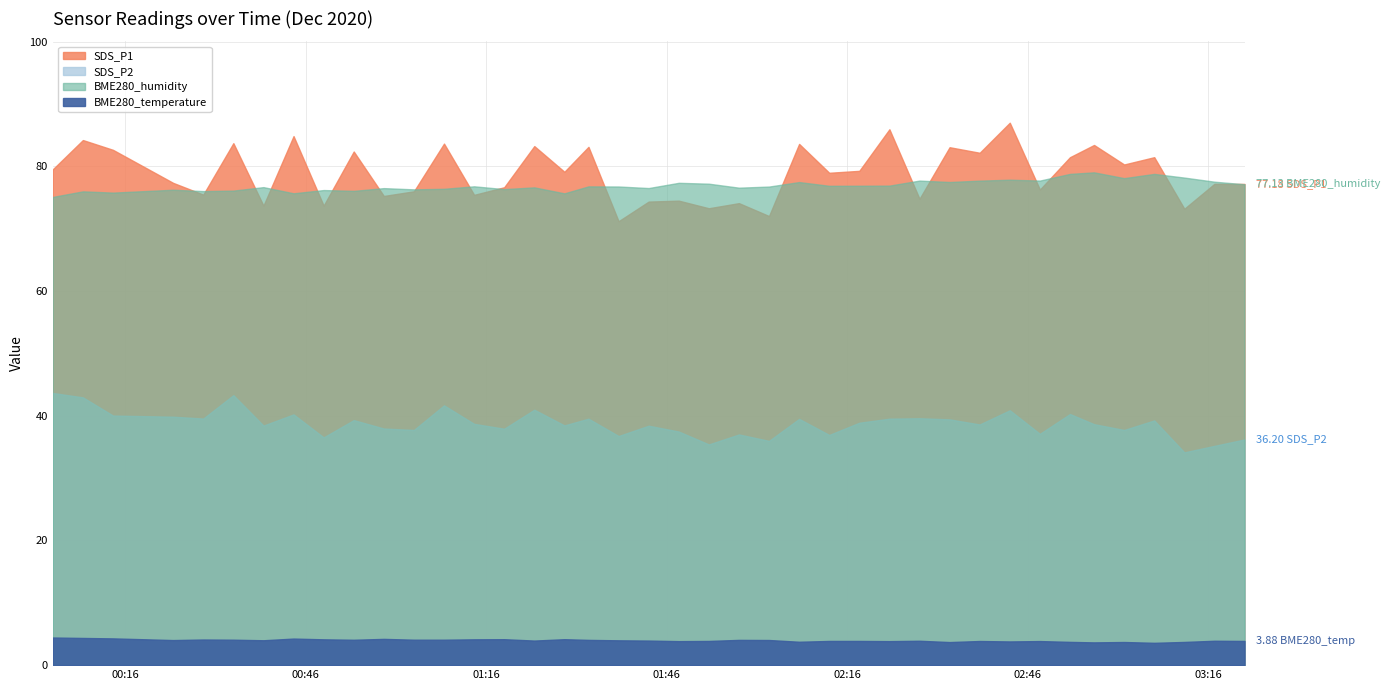

Rank the series at 2020/12/09 03:02 from highest to lowest value.

SDS_P1, BME280_humidity, SDS_P2, BME280_temperature